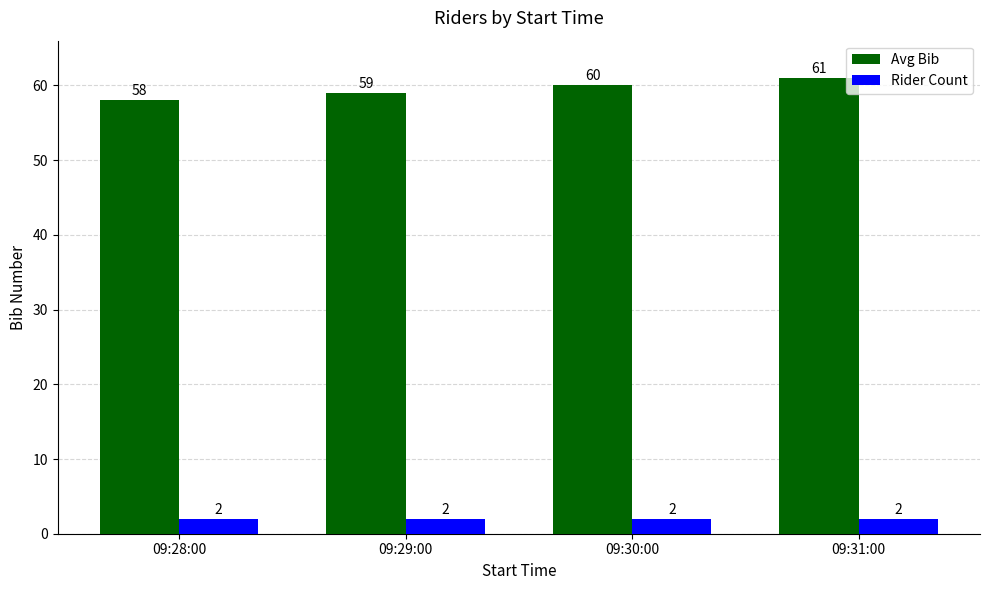

What is the difference between the maximum and minimum values in the Avg Bib series?

3